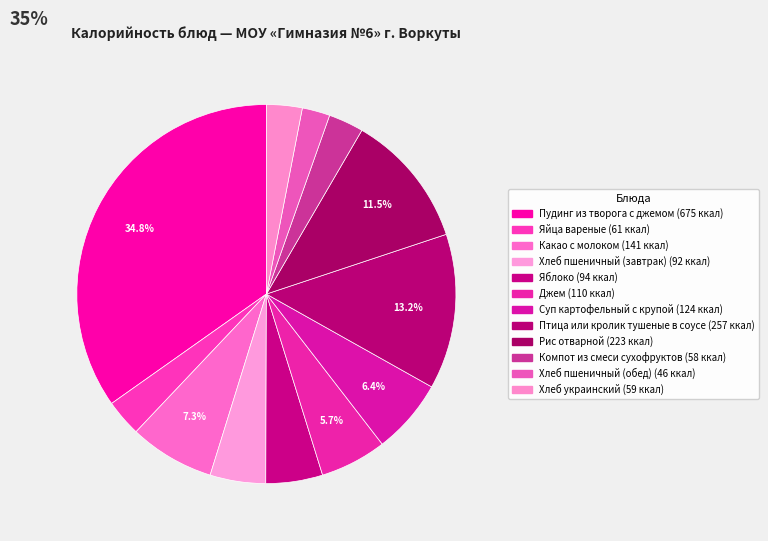

To the nearest percent, what portion does Хлеб пшеничный (обед) represent?

2%